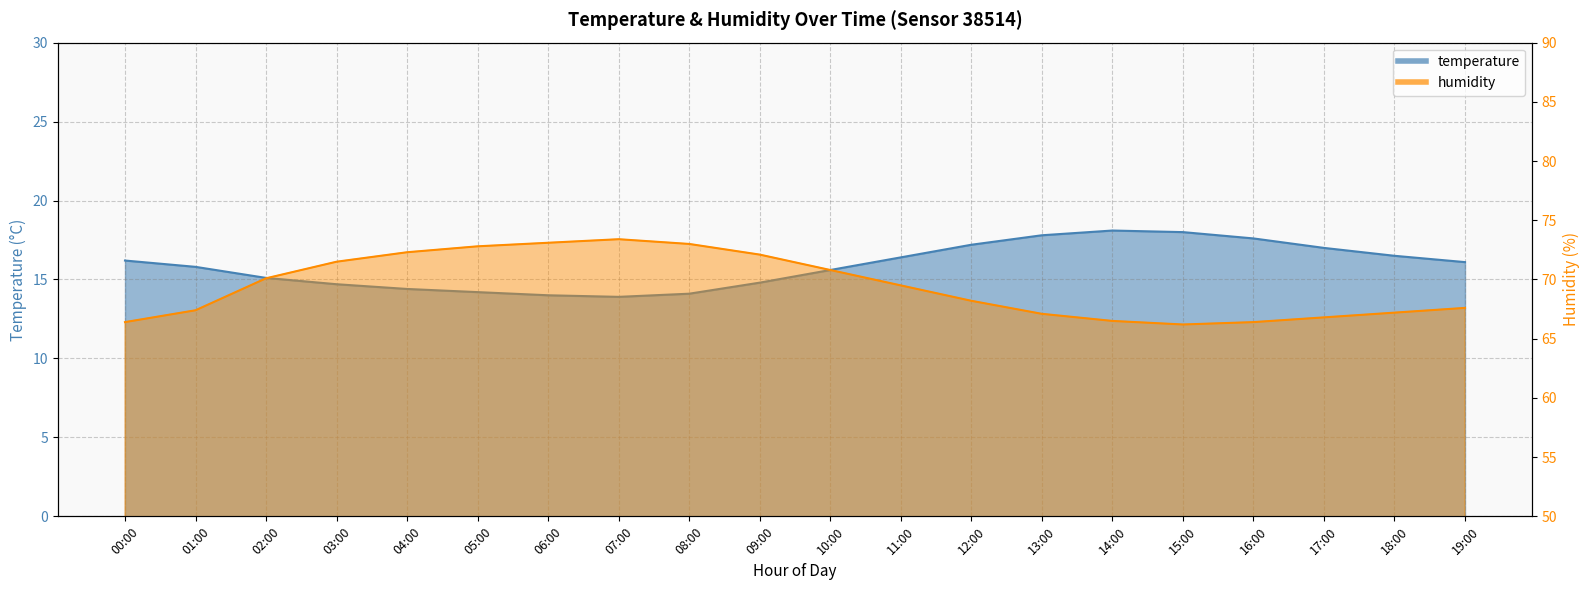

The value of humidity at 06:00 is 73.1. True or false?

True